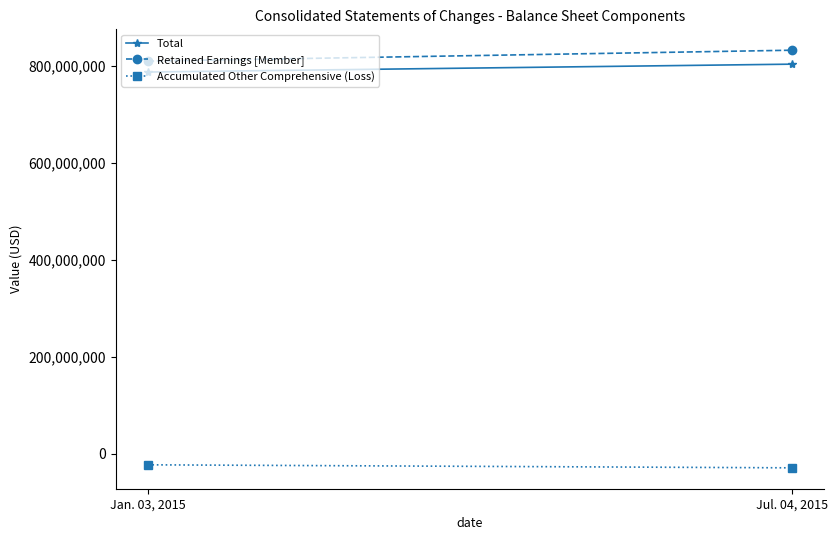

What is the difference between the Retained Earnings [Member] values at Jul. 04, 2015 and Jan. 03, 2015?

22497000